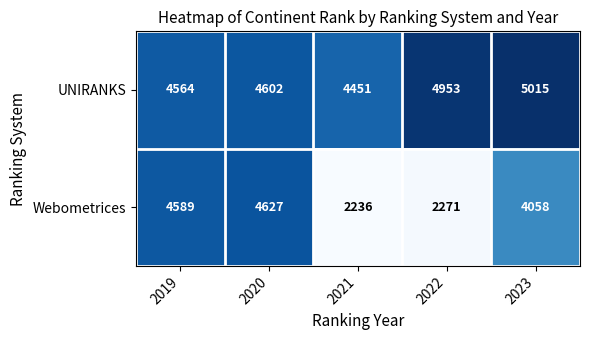

Rank the series by their average value, from highest to lowest.

UNIRANKS, Webometrices